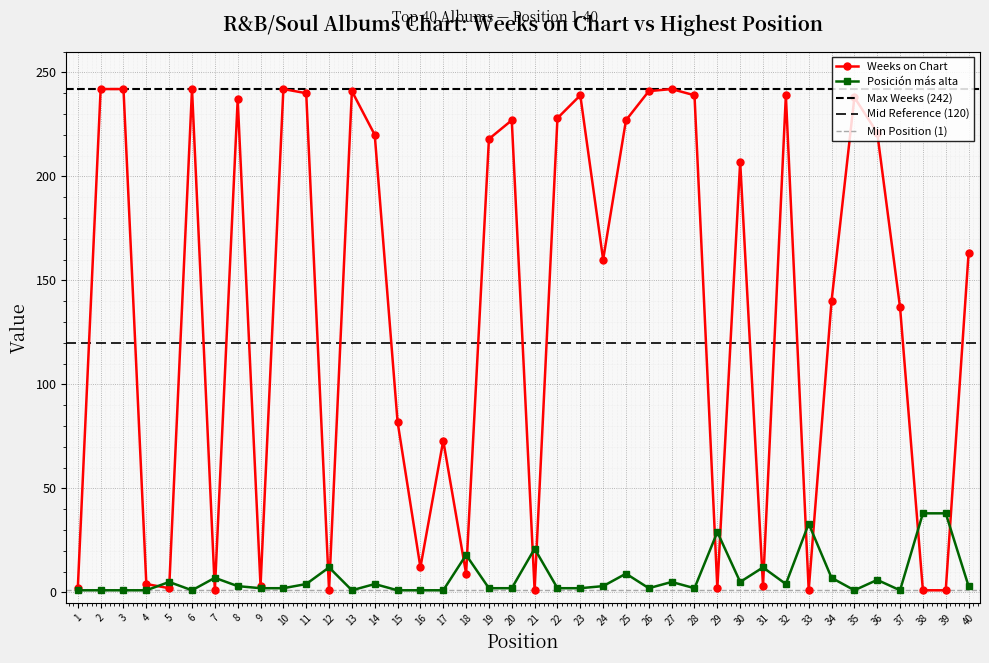

At which category is the sum across all series the highest?

27